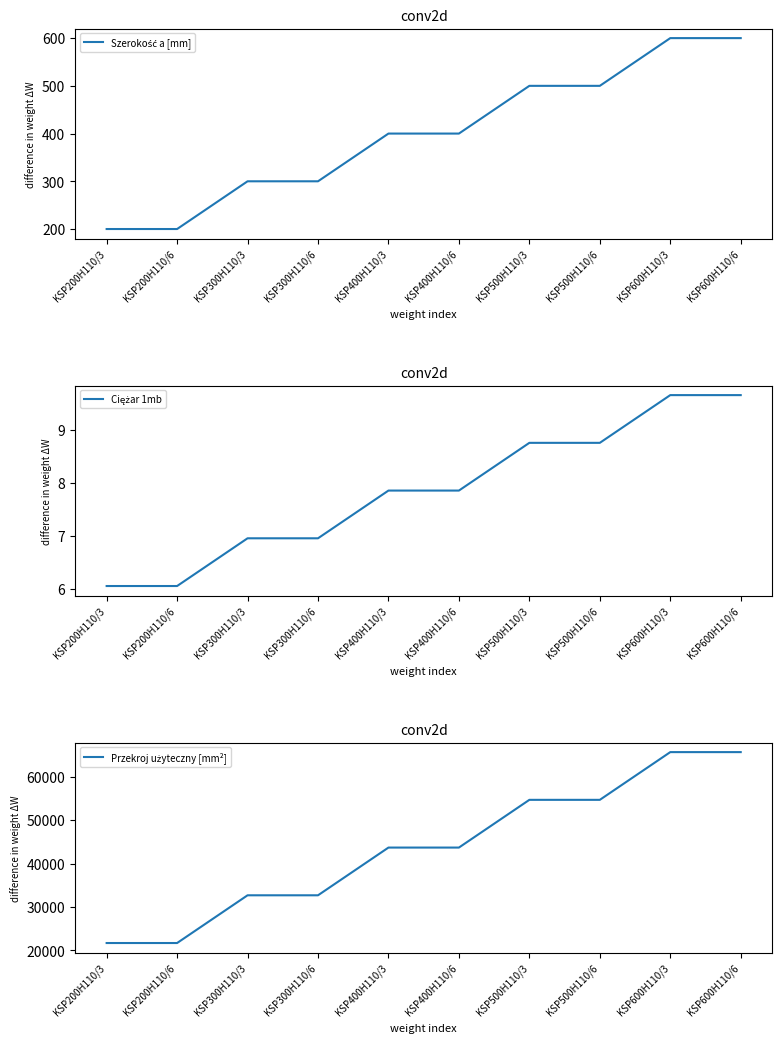

What is the difference between the Szerokość a [mm] values at KSP300H110/6 and KSP600H110/6?

300.0